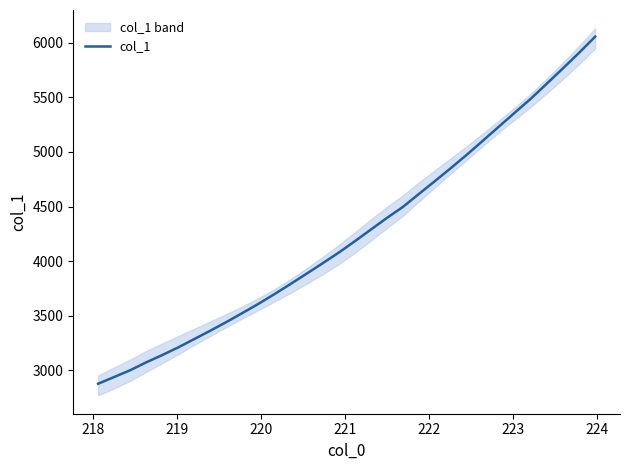

Reading left to right, extract all data points from this chart.

2877.6	2939.3	3001.3	3073.8	3140.5	3211.1	3287.4	3364.2	3443.0	3526.0	3610.0	3699.3	3791.8	3886.1	3981.5	4078.6	4182.4	4289.4	4395.7	4496.8	4615.8	4733.6	4853.3	4976.4	5104.4	5233.5	5362.4	5490.0	5628.3	5767.3	5908.5	6056.0